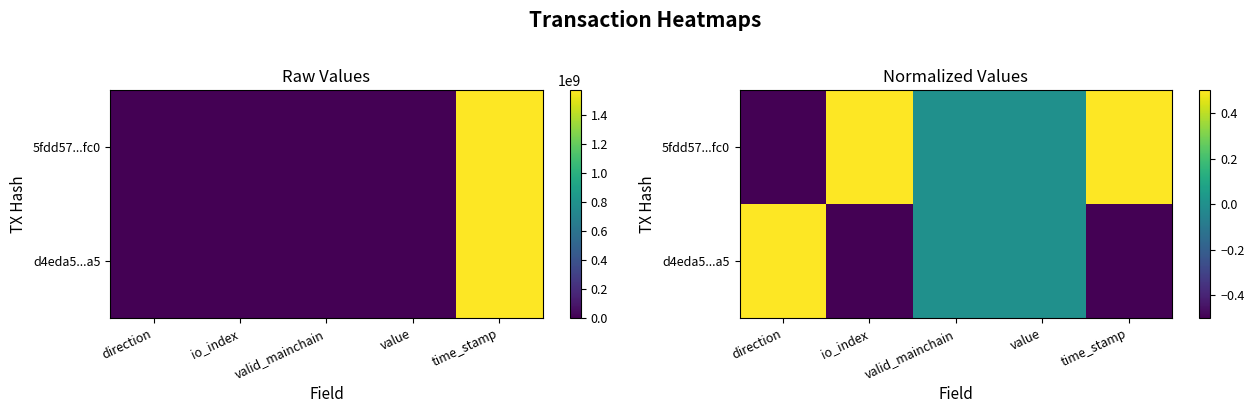

How many categories are shown in the chart?

5